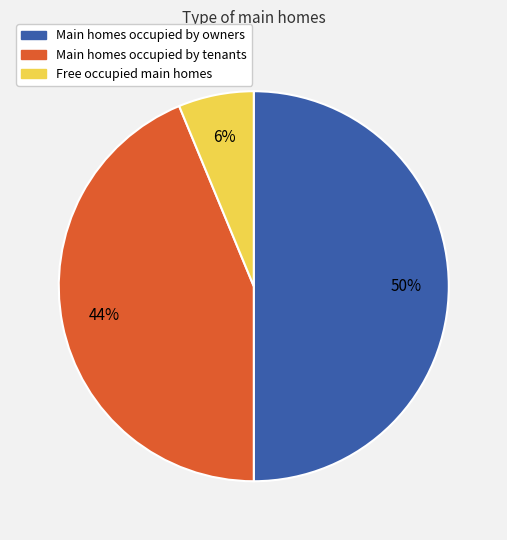

How many segments does this pie chart have?

3